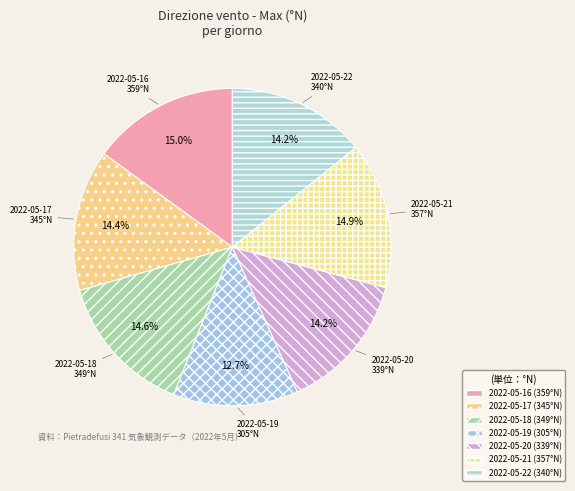

Does 2022-05-18 account for over 50% of the chart?

No